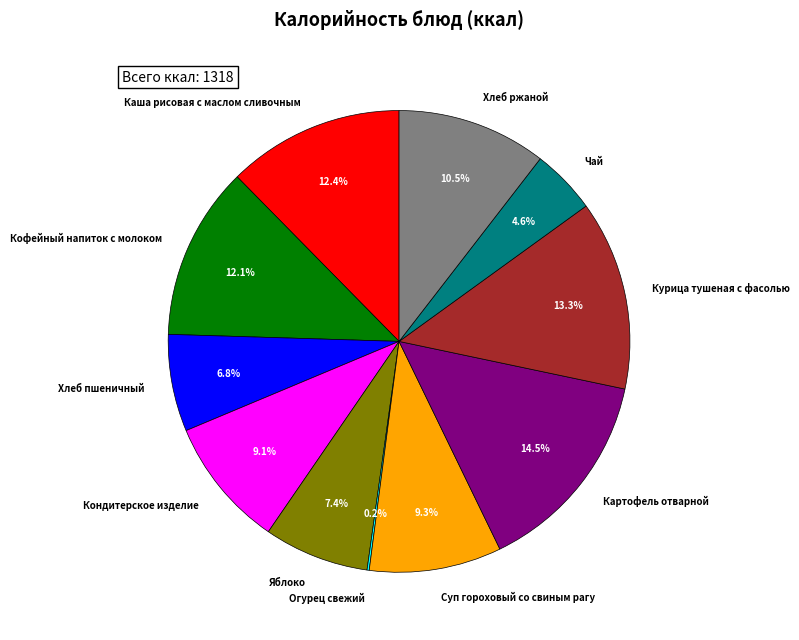

Is it true that Яблоко is 1% of the pie?

False